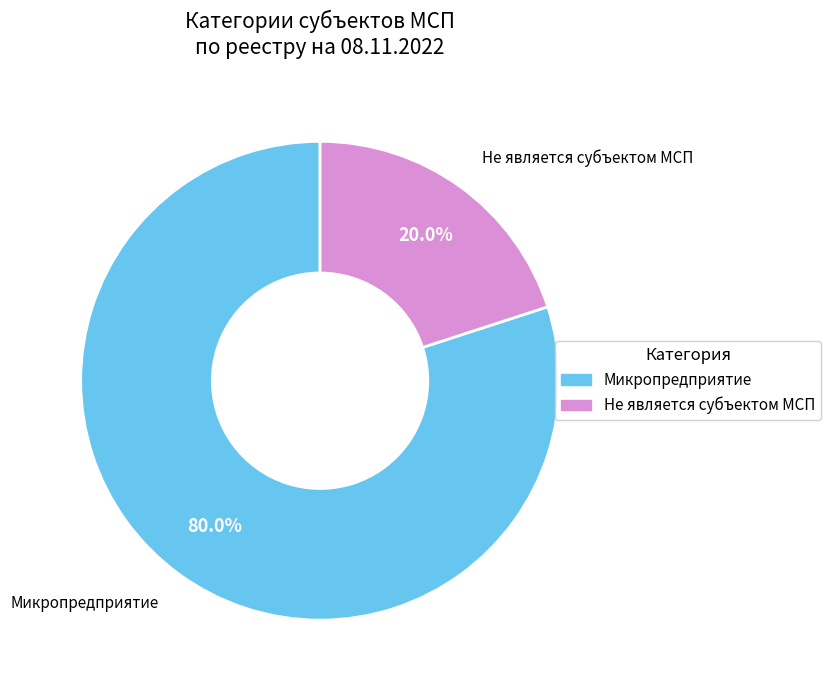

Which category has the smallest portion of the pie?

Не является субъектом МСП